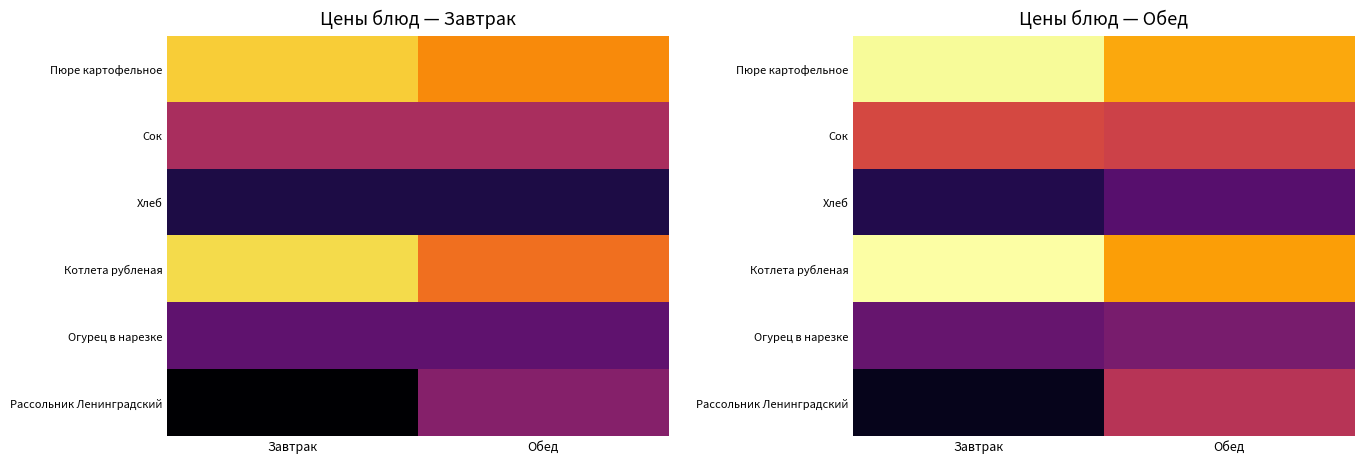

At how many categories does at least one series exceed 18?

1